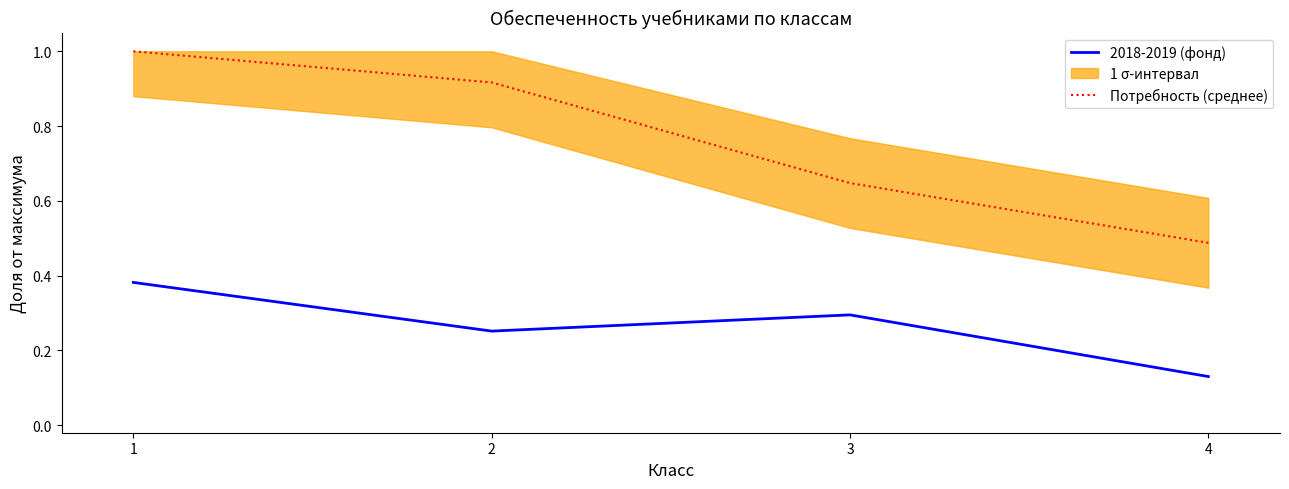

The value of Потребность (среднее) at 4 is 0.7. True or false?

False